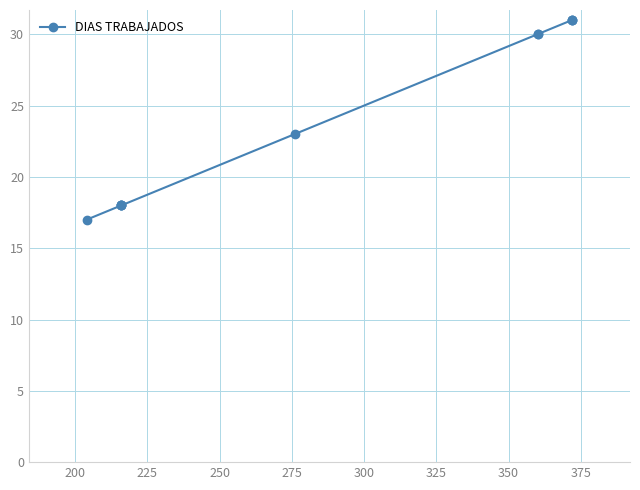

What is the difference between the maximum and minimum values?

14